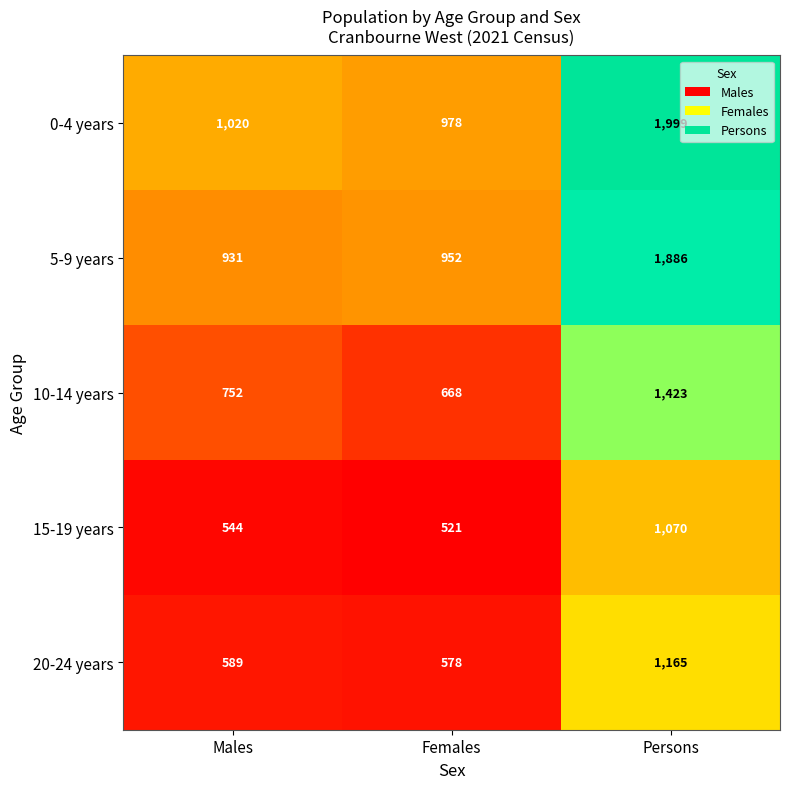

Between Males and Females, which series saw the biggest shift?

10-14 years